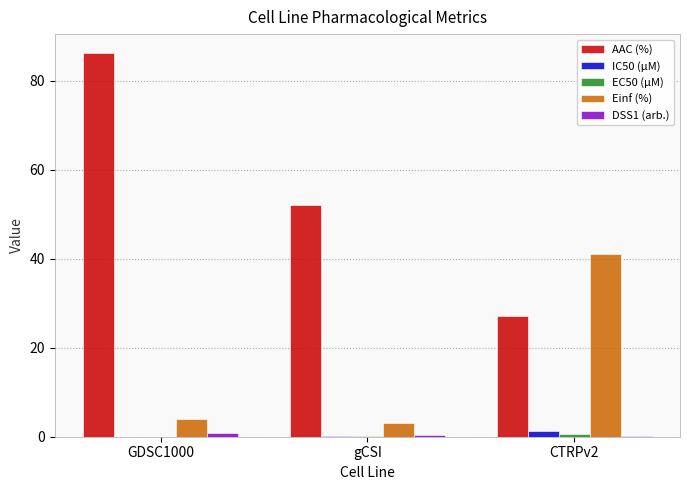

Which series has the largest total across all categories?

AAC (%)